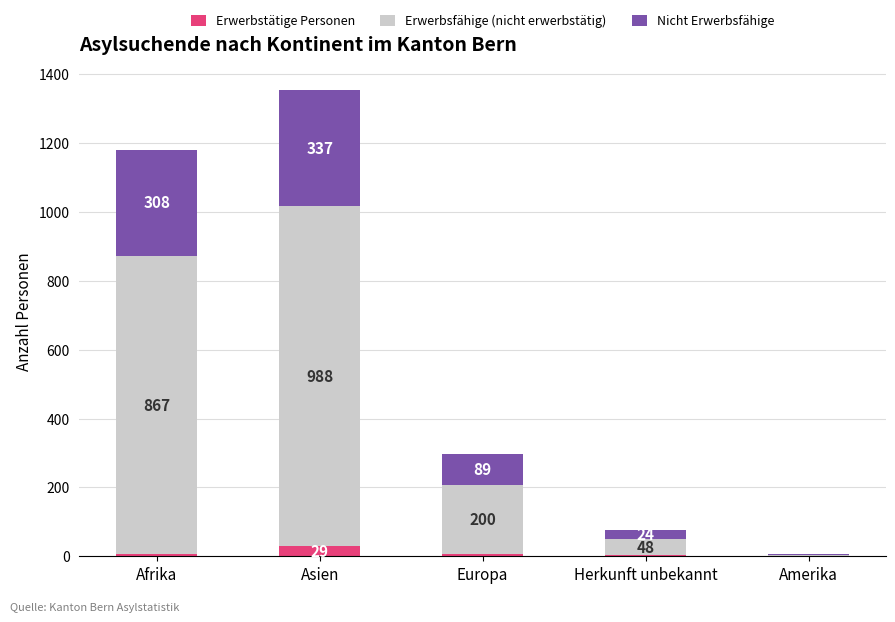

At which category is the sum across all series the highest?

Asien